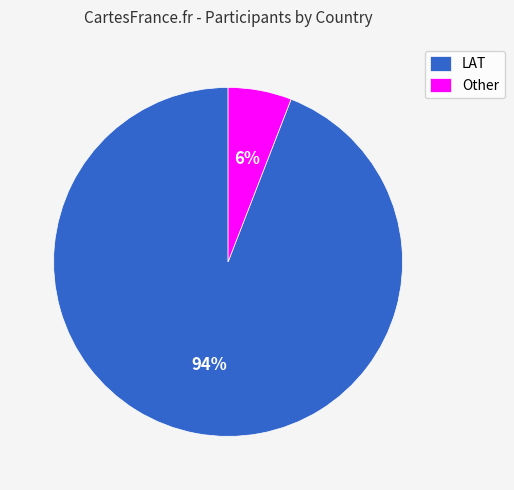

What is the ratio of the value at Other to the value at LAT?

0.1